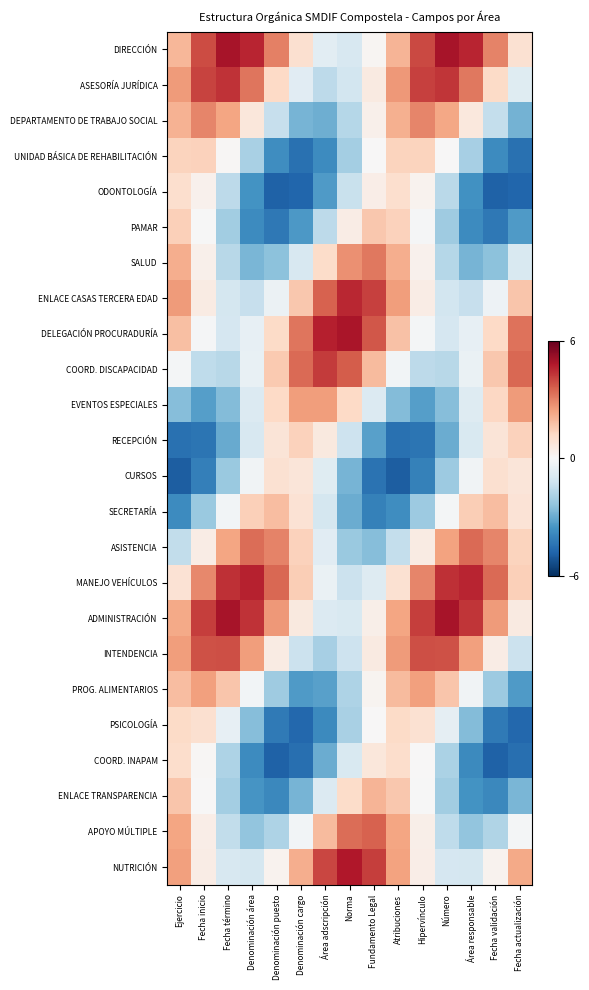

Count the number of categories in the chart.

15